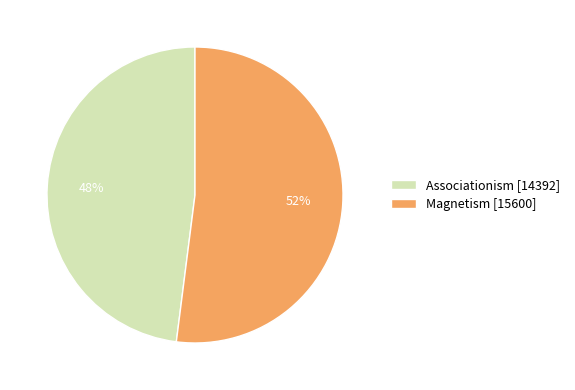

How many slices are in this pie chart?

2